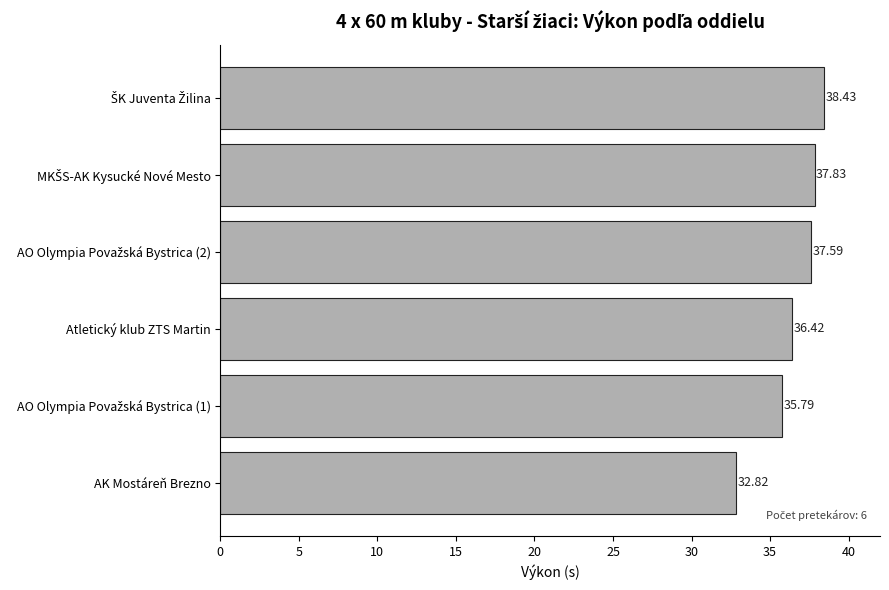

What is the difference between the second highest and second lowest values?

2.0